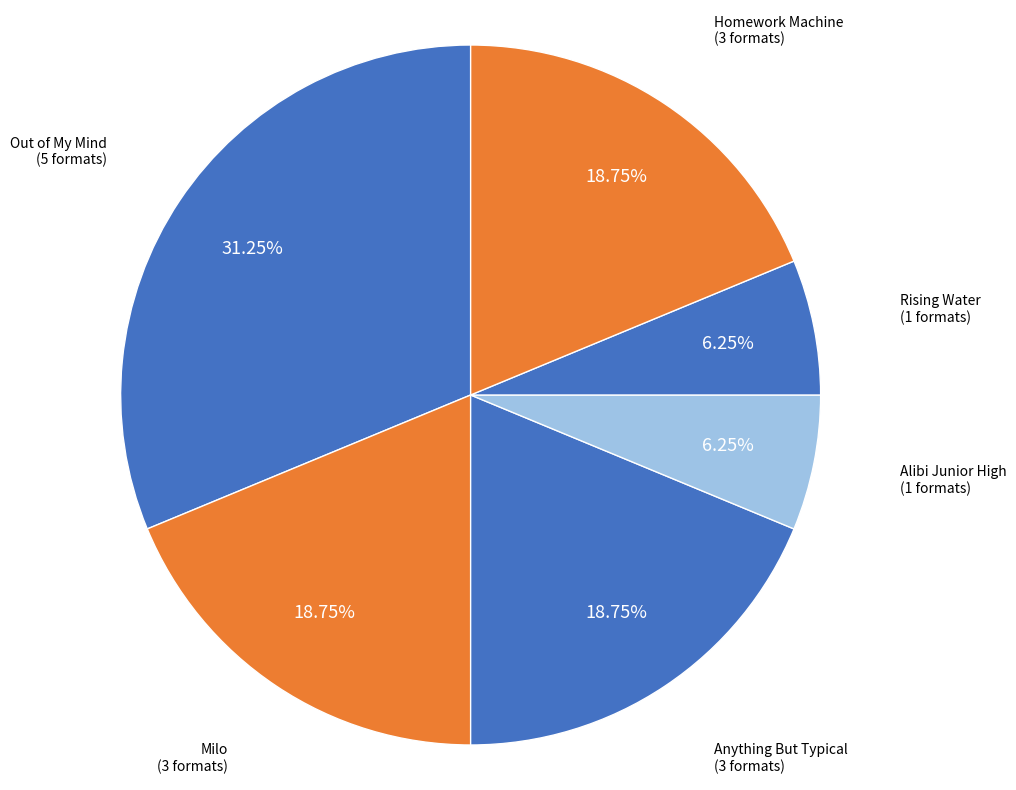

How many slices are in this pie chart?

6